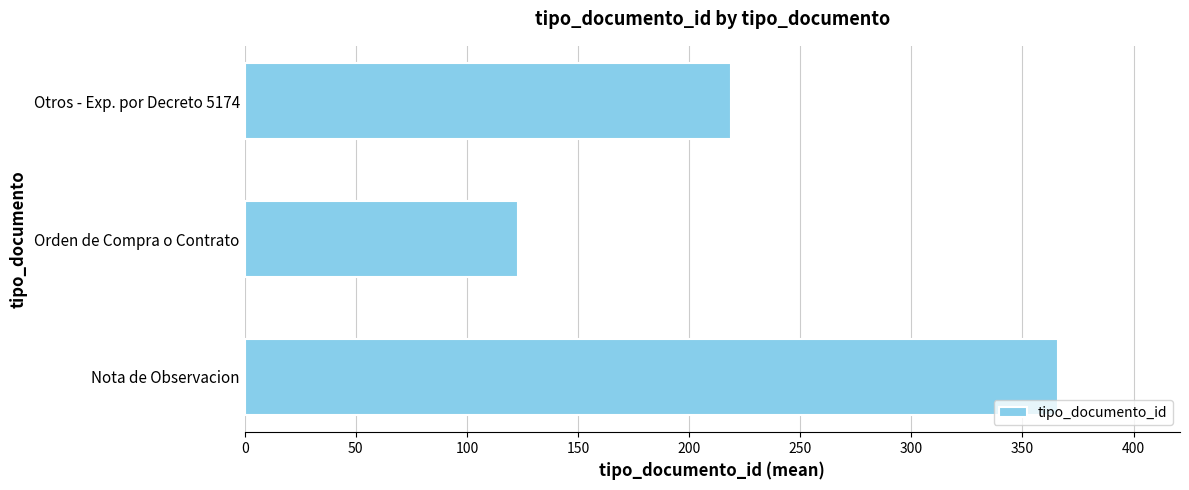

What is the greatest value displayed?

366